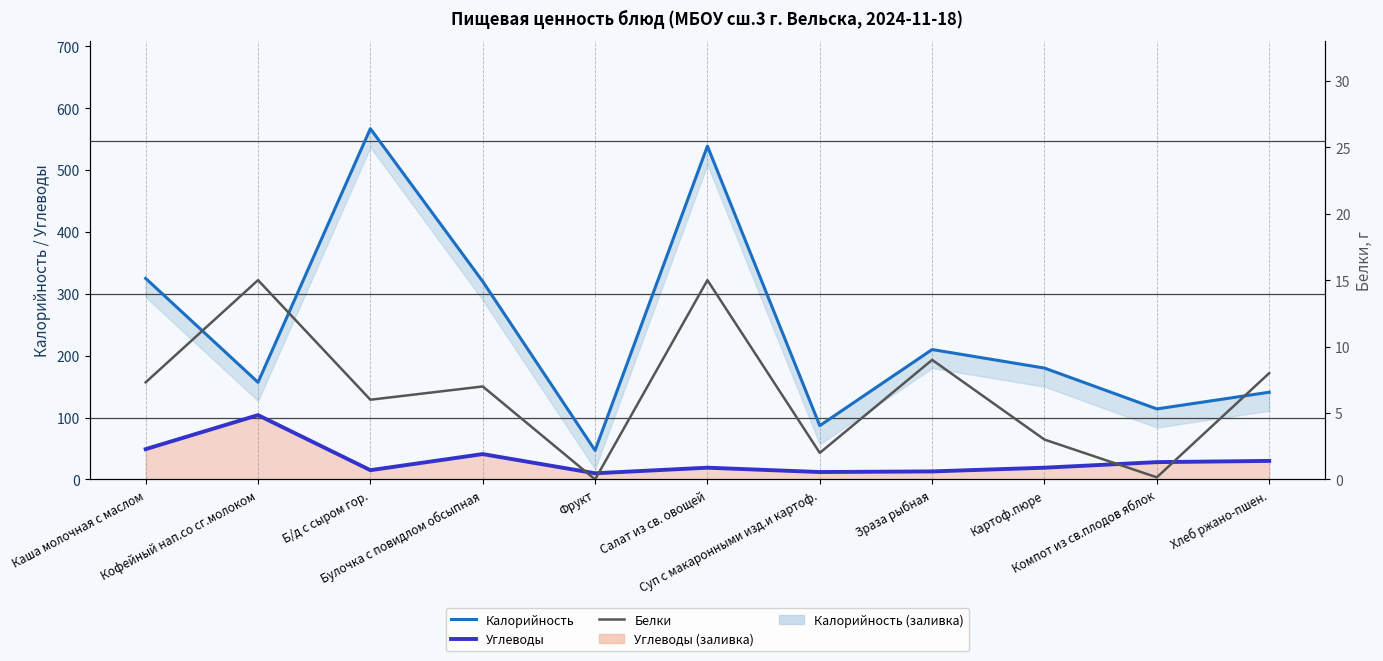

What is the difference between the highest and lowest values at Каша молочная с маслом?

317.7